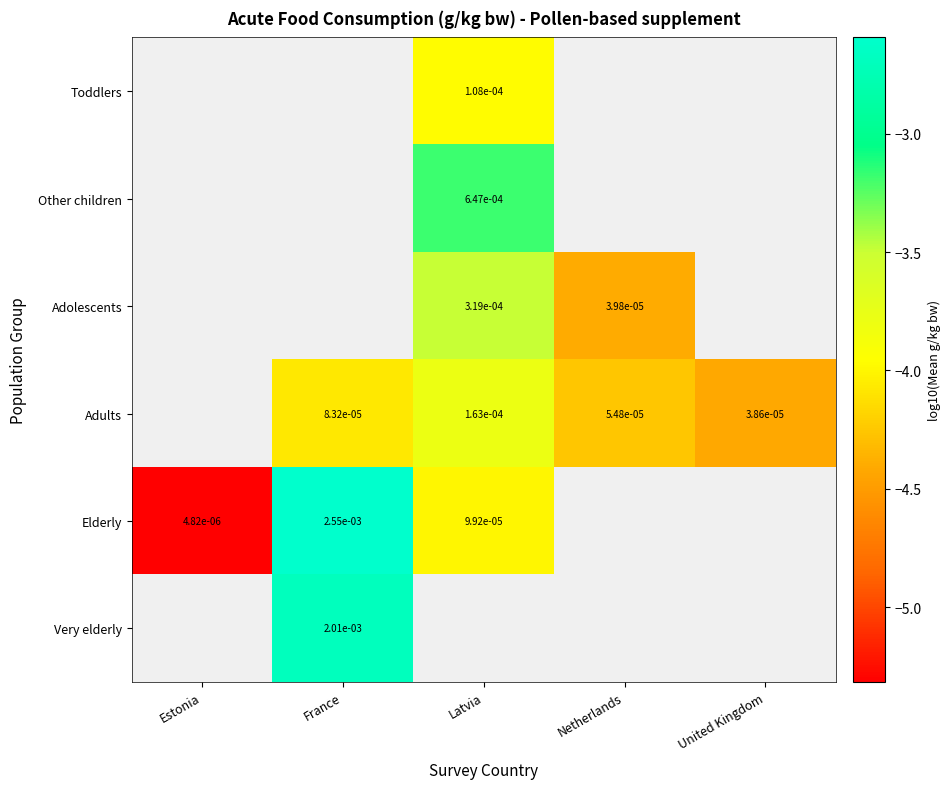

Count the number of categories in the chart.

5